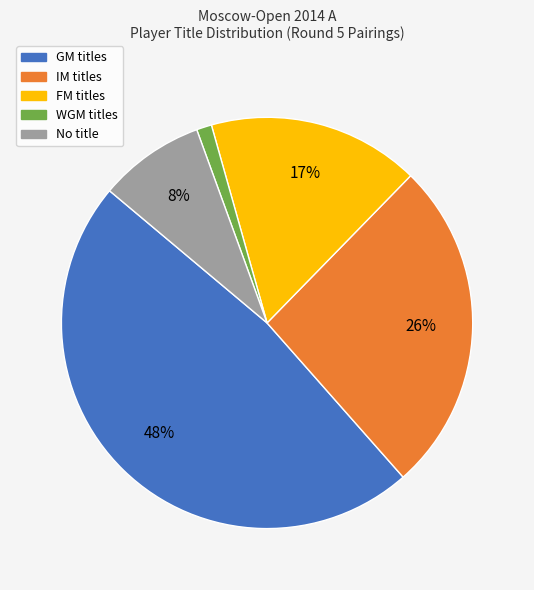

Does any single category account for the majority?

No